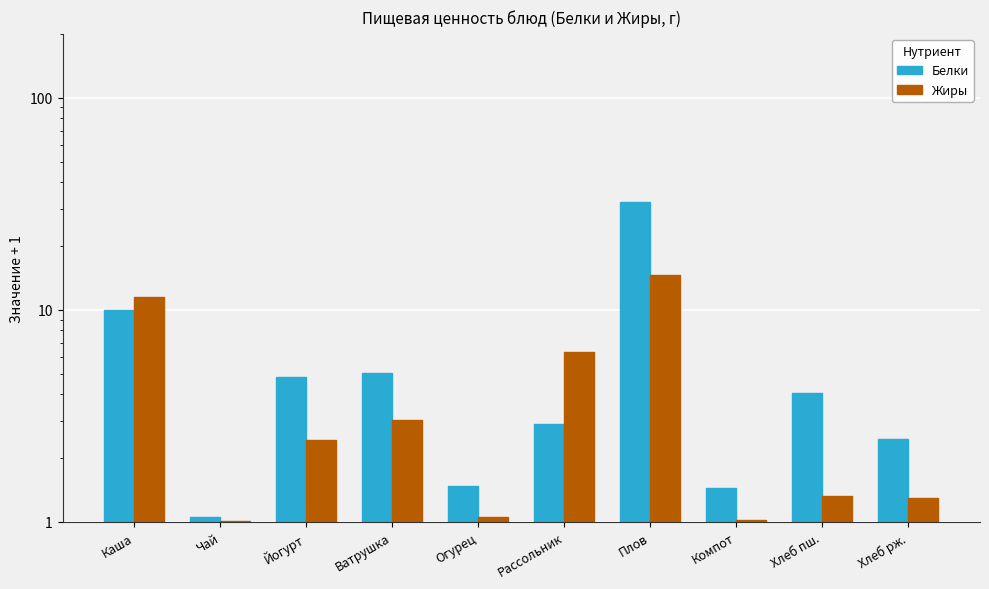

True or false: Жиры has a value of 1.3 at Хлеб рж..

True